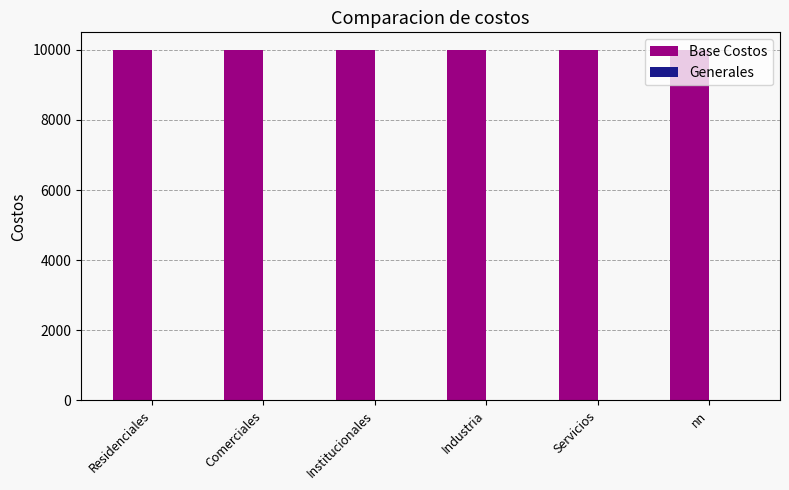

The value of Base Costos at Institucionales is 14050. True or false?

False